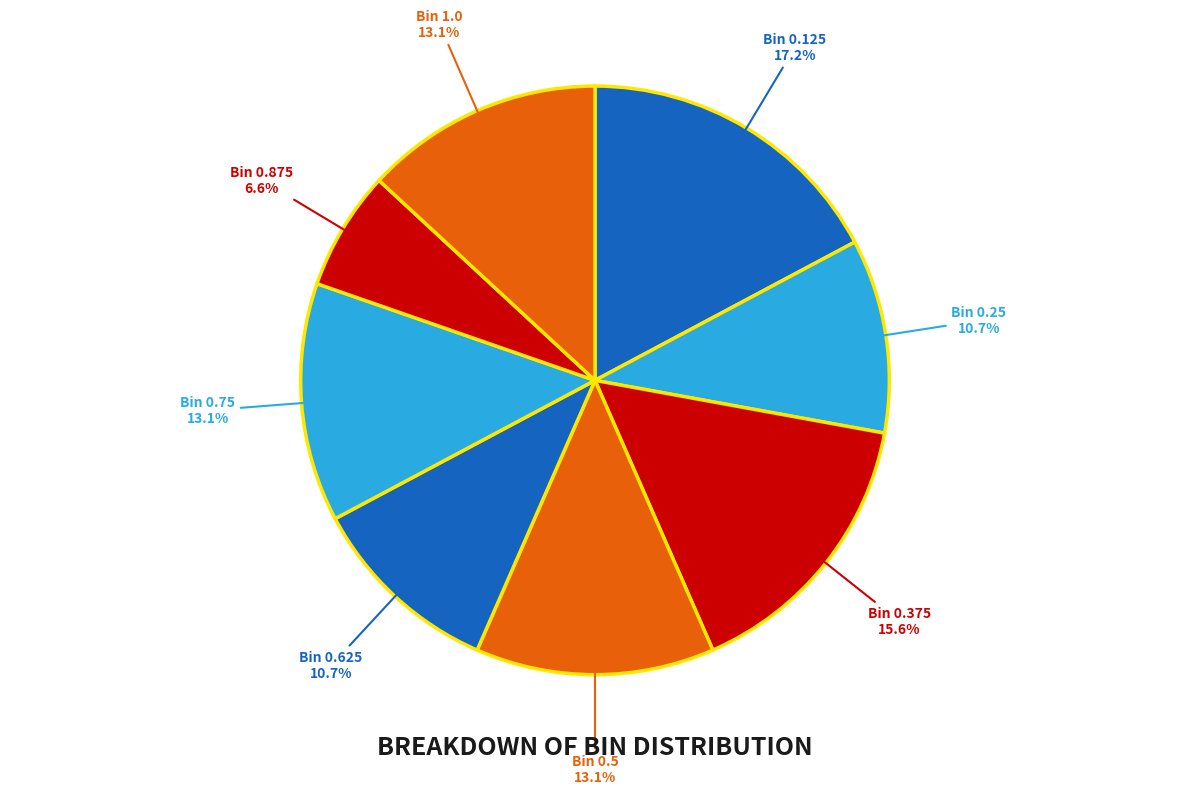

To the nearest percent, what is the average slice percentage?

12%